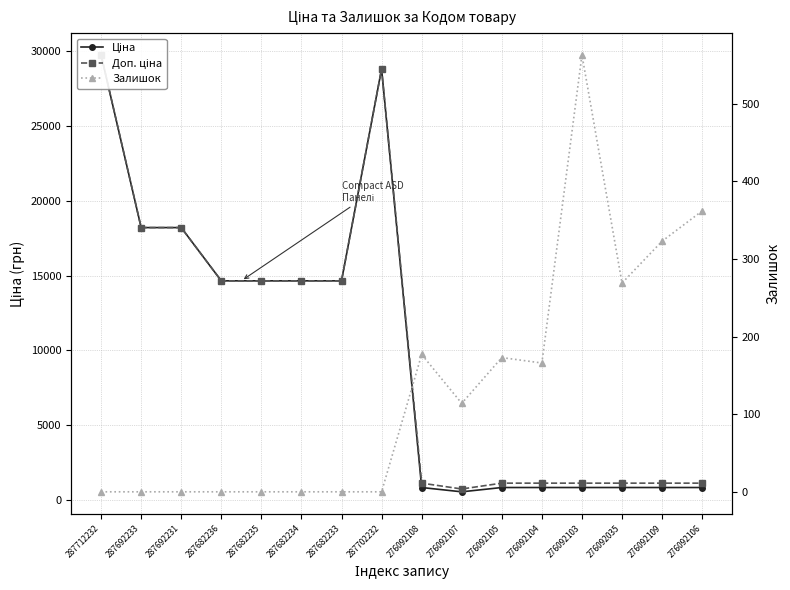

What is the difference between the Ціна values at 276092107 and 287682233?

14115.3